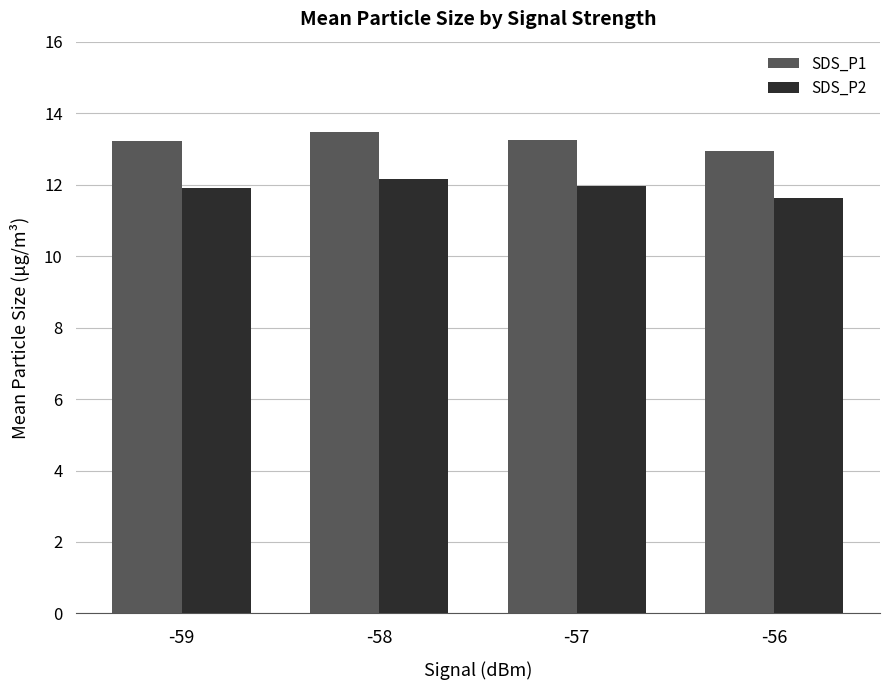

How many categories are shown in the chart?

4